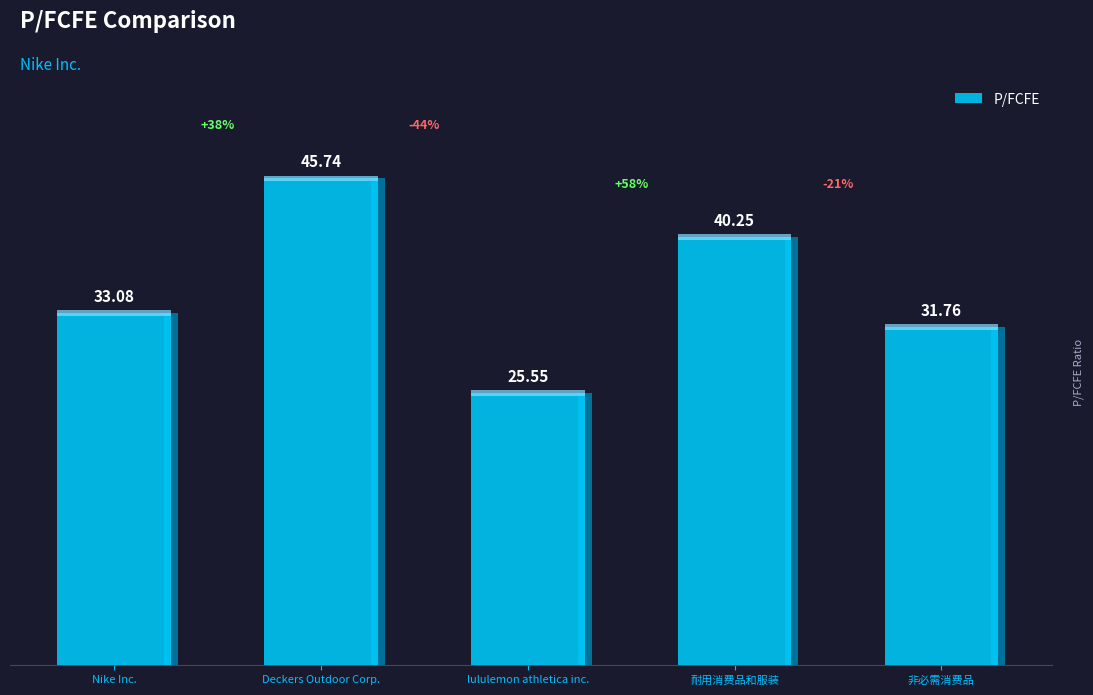

What is the minimum value shown in the chart?

25.6